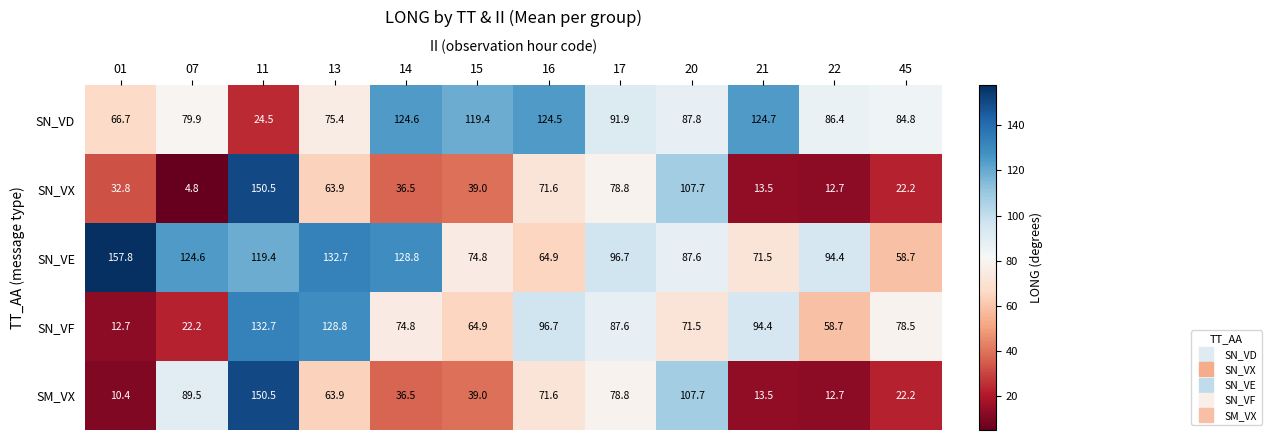

Is it true that SN_VE equals 94.4 at 22?

True